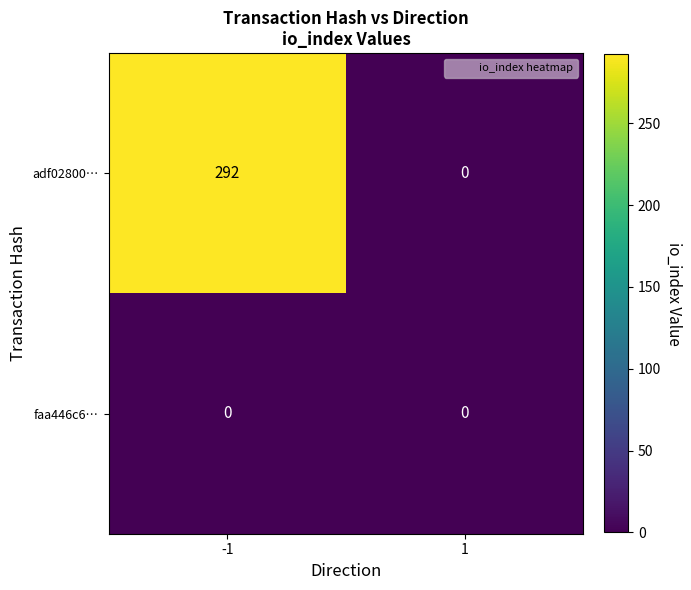

Reading left to right, what are all the values shown in this chart?

adf02800…: -1=292	1=0
faa446c6…: -1=0	1=0